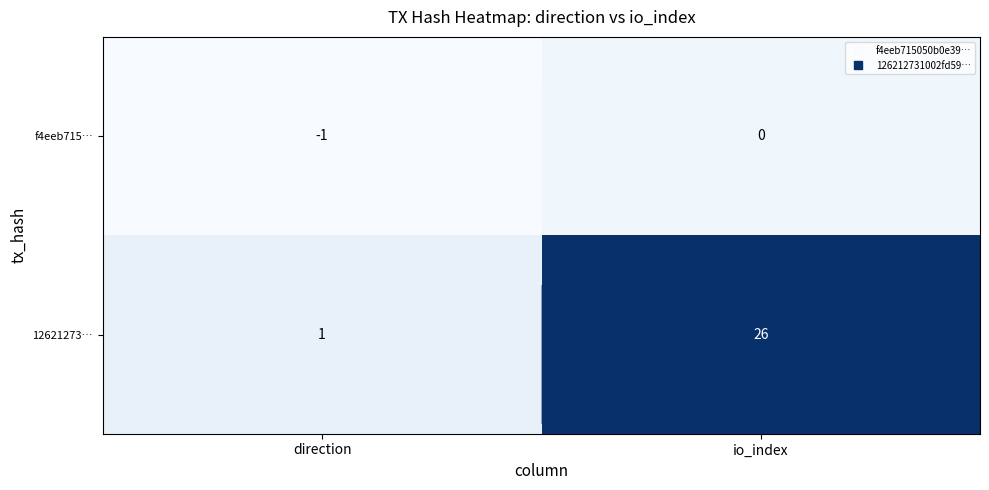

Rank the series by their average value, from lowest to highest.

f4eeb715…, 12621273…